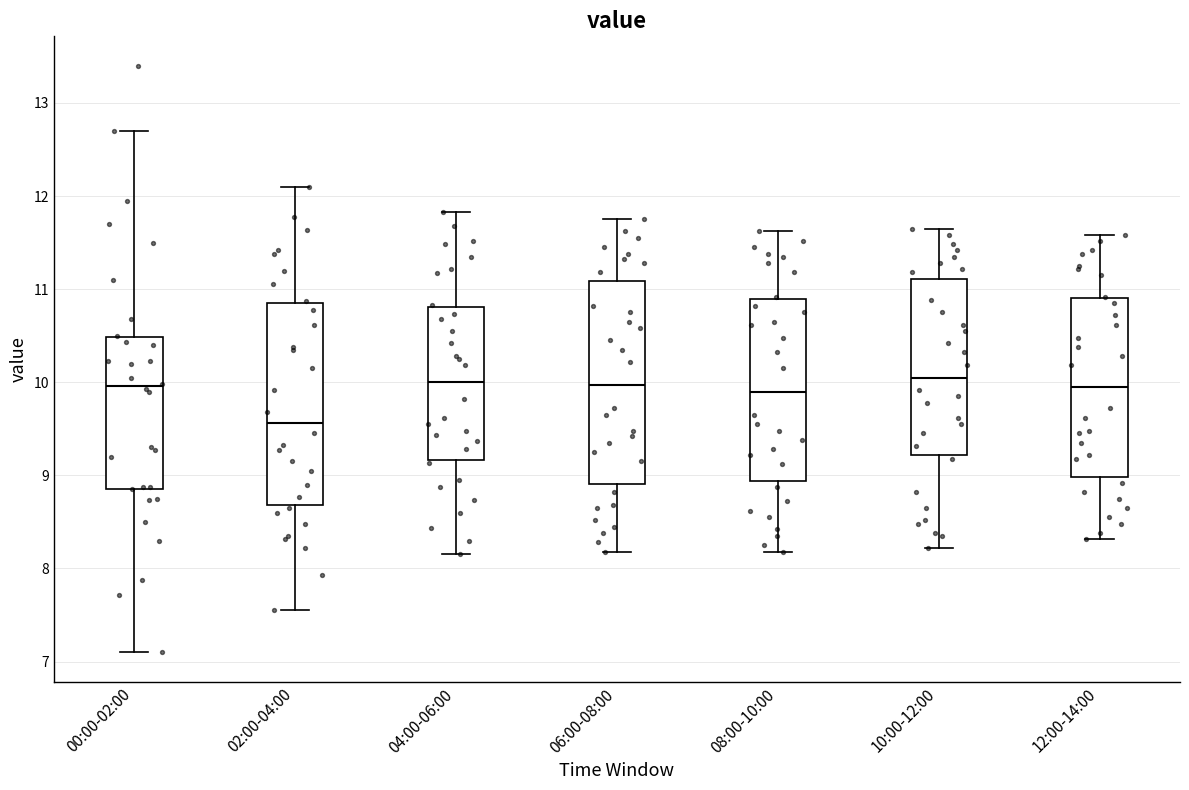

Reading left to right, read every box against the y-axis: the position of its median line, the range the box covers, and the ends of its whiskers. The values are not printed on the chart, so give them approximately, as read against the axis.

00:00-02:00: median 10.0, box 8.9 to 10.5, whiskers 7.1 to 12.7
02:00-04:00: median 9.6, box 8.7 to 10.8, whiskers 7.6 to 12.1
04:00-06:00: median 10.0, box 9.2 to 10.8, whiskers 8.2 to 11.8
06:00-08:00: median 10.0, box 8.9 to 11.1, whiskers 8.2 to 11.8
08:00-10:00: median 9.9, box 8.9 to 10.9, whiskers 8.2 to 11.6
10:00-12:00: median 10.1, box 9.2 to 11.1, whiskers 8.2 to 11.7
12:00-14:00: median 10.0, box 9.0 to 10.9, whiskers 8.3 to 11.6